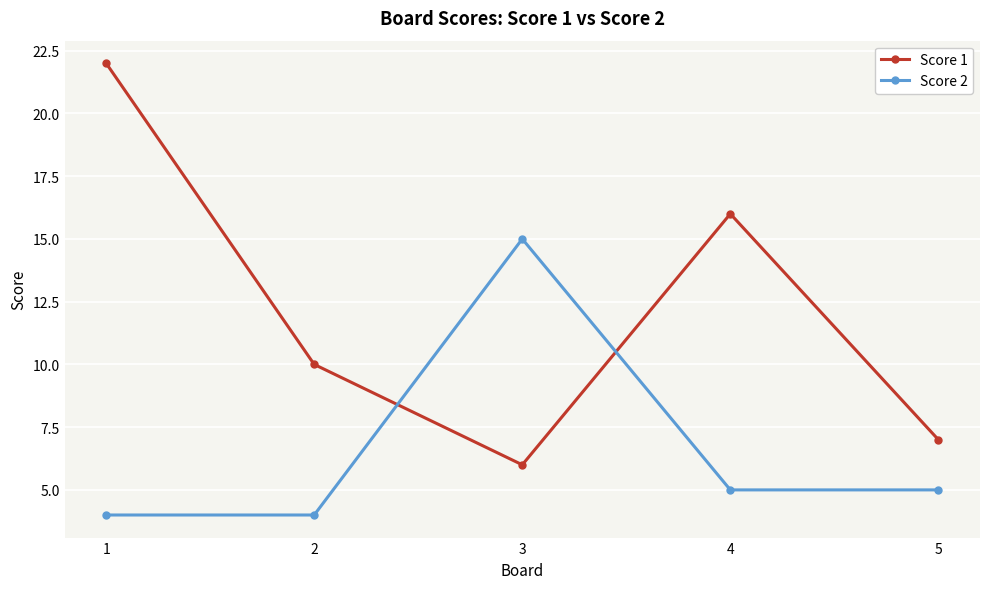

Is this an area chart (filled region under the line)?

No